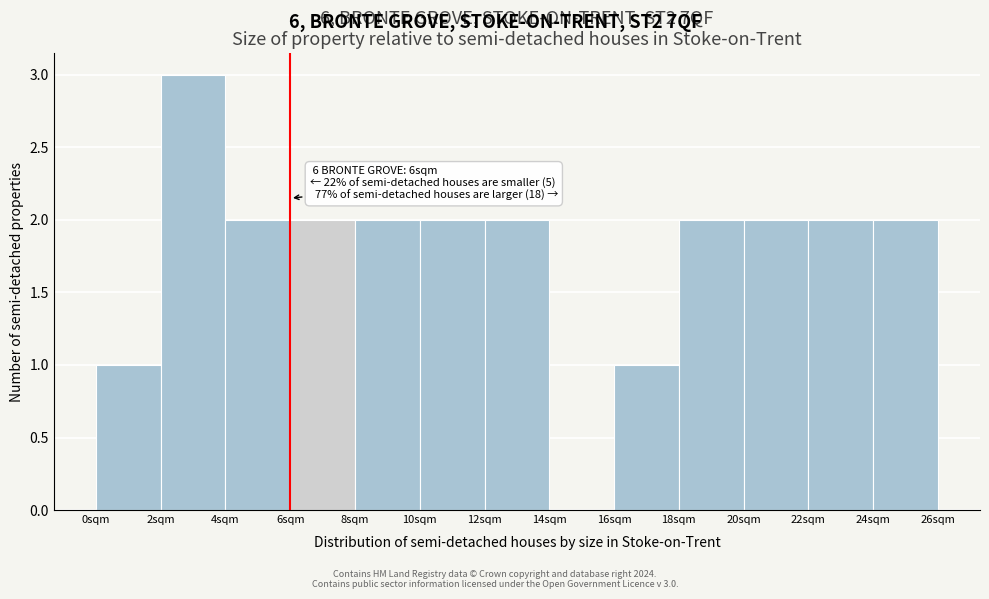

Which range on the x-axis has the tallest bar?

2 to 4